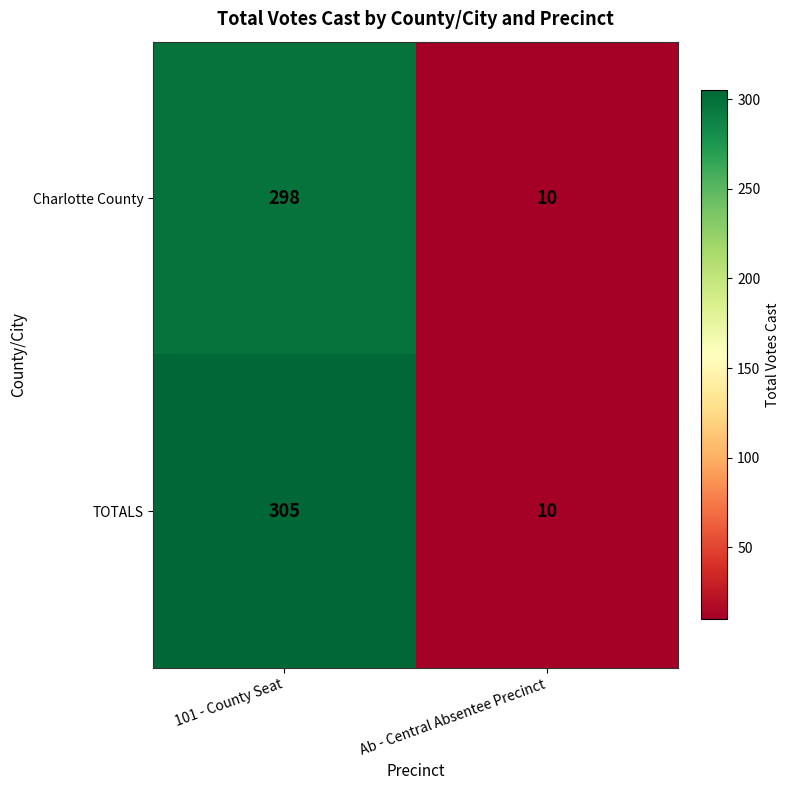

Which category has the highest value in the Charlotte County series?

101 - County Seat